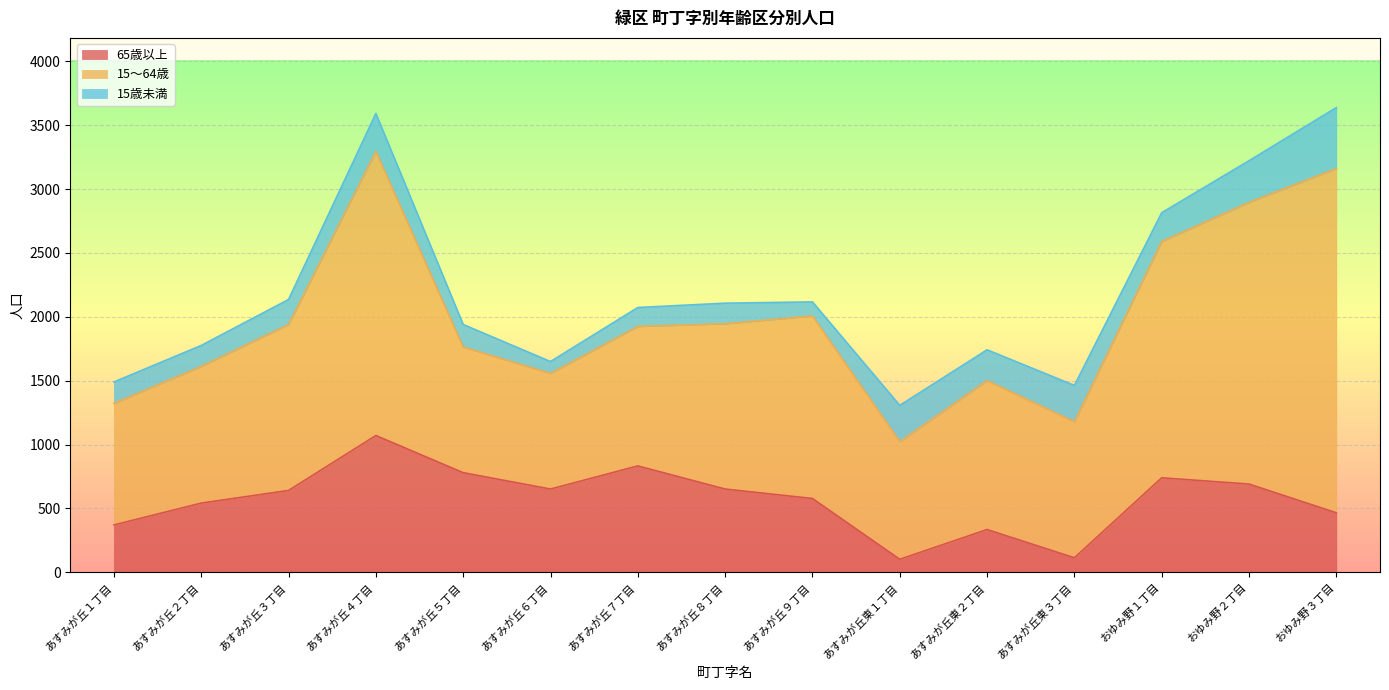

Reading right to left, extract all data points from this chart.

65歳以上: 466	691	740	114	335	102	578	652	833	652	780	1071	641	542	371
15～64歳: 2695	2205	1850	1065	1166	921	1429	1294	1092	905	984	2224	1299	1070	952
15歳未満: 477	326	225	284	241	284	110	161	148	93	176	297	196	164	167